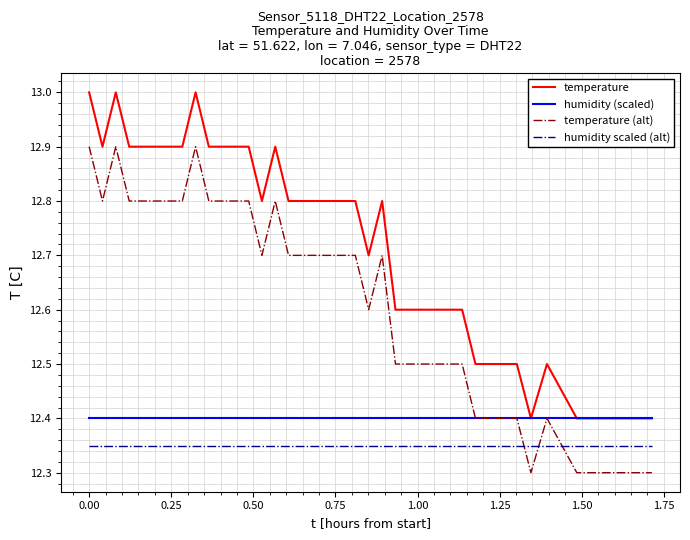

What is the maximum value for temperature?

13.0